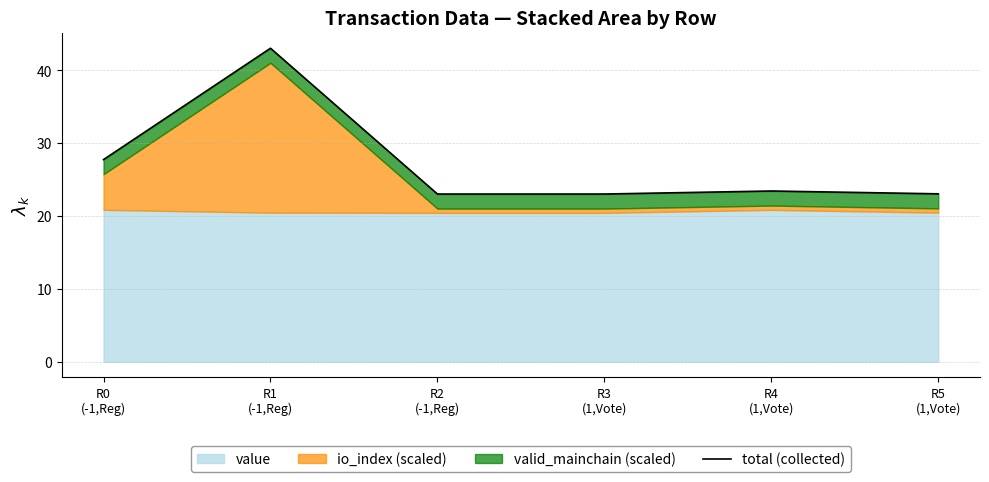

What is the maximum value shown in the chart?

43.0